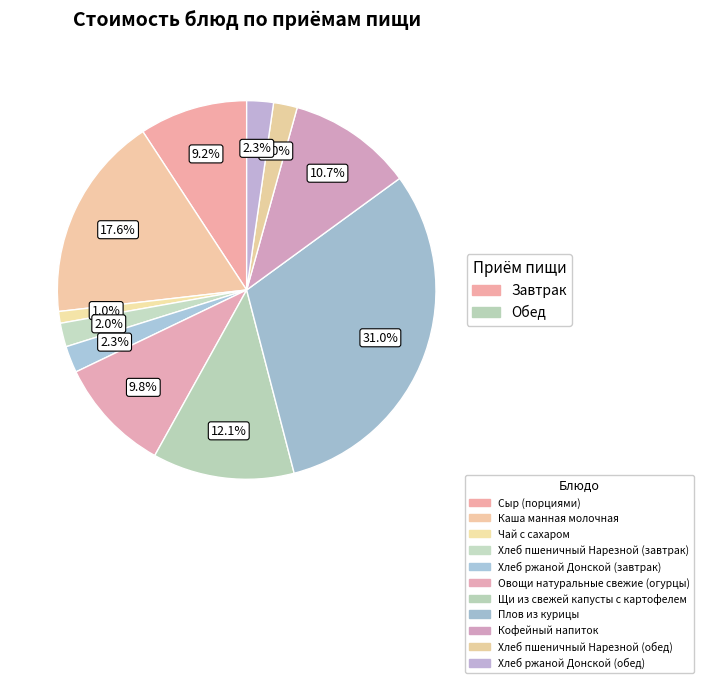

How many slices are in this pie chart?

11